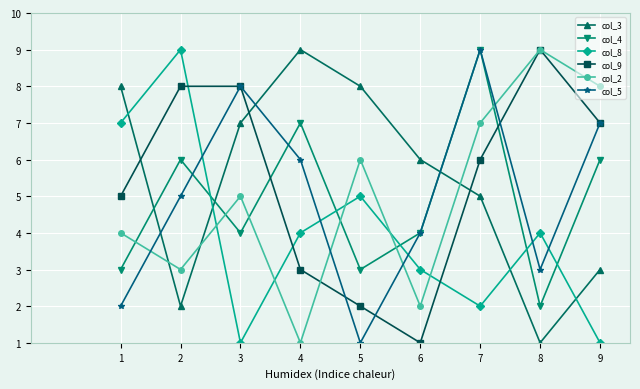

What is the approximate value of col_4 at 3?

4